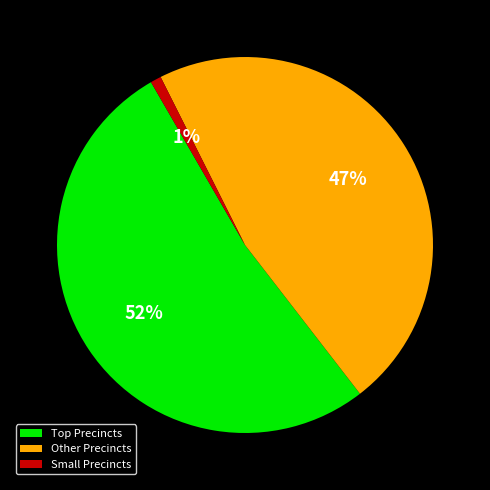

Do Other Precincts and Small Precincts together represent more than half of the pie?

No